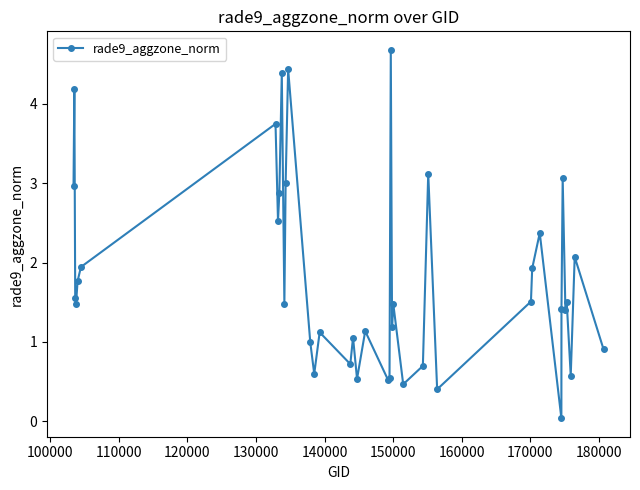

What is the greatest value displayed?

4.7